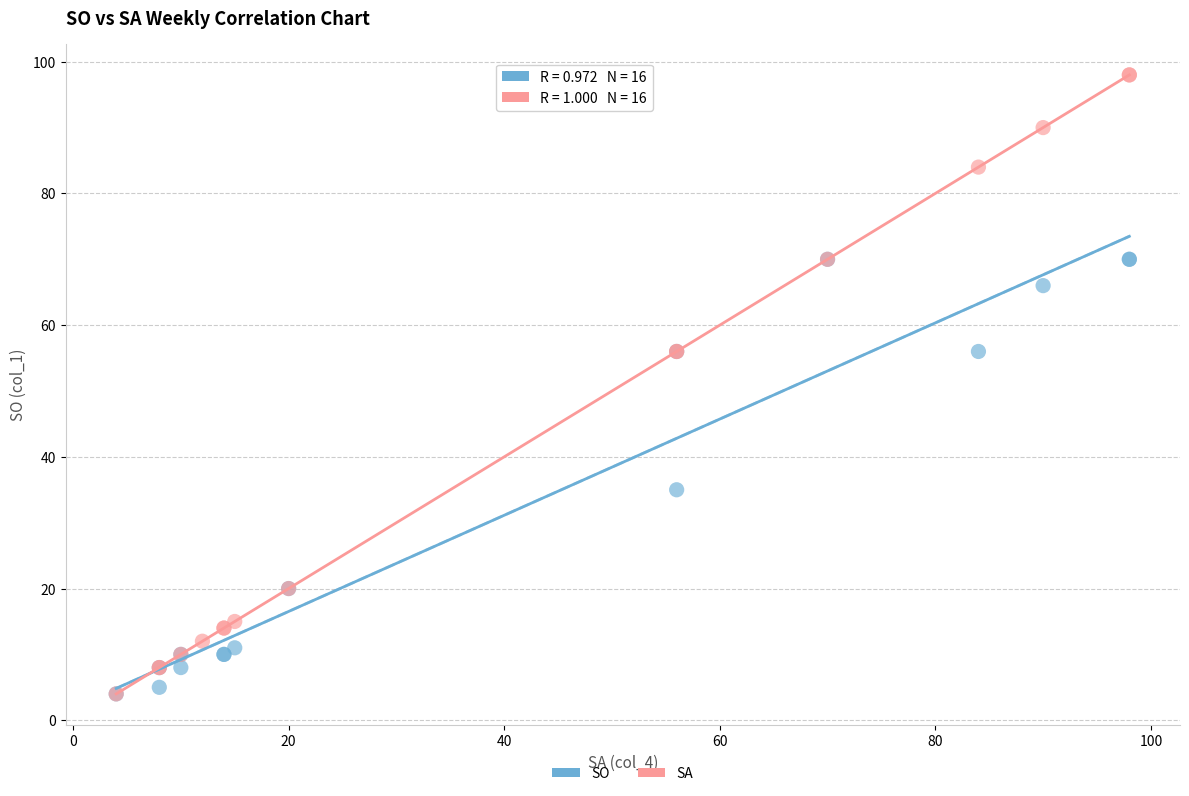

Which series has the widest spread of Y values?

SA